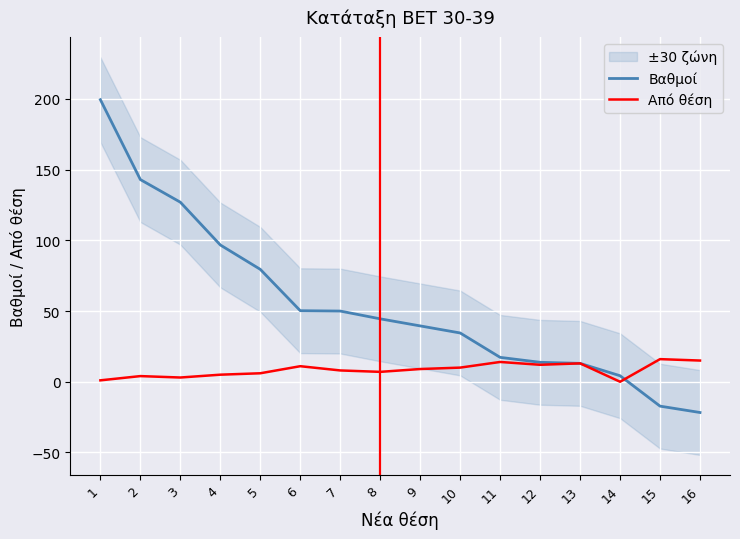

True or false: Βαθμοί has more than 2 points higher than both neighbors.

False